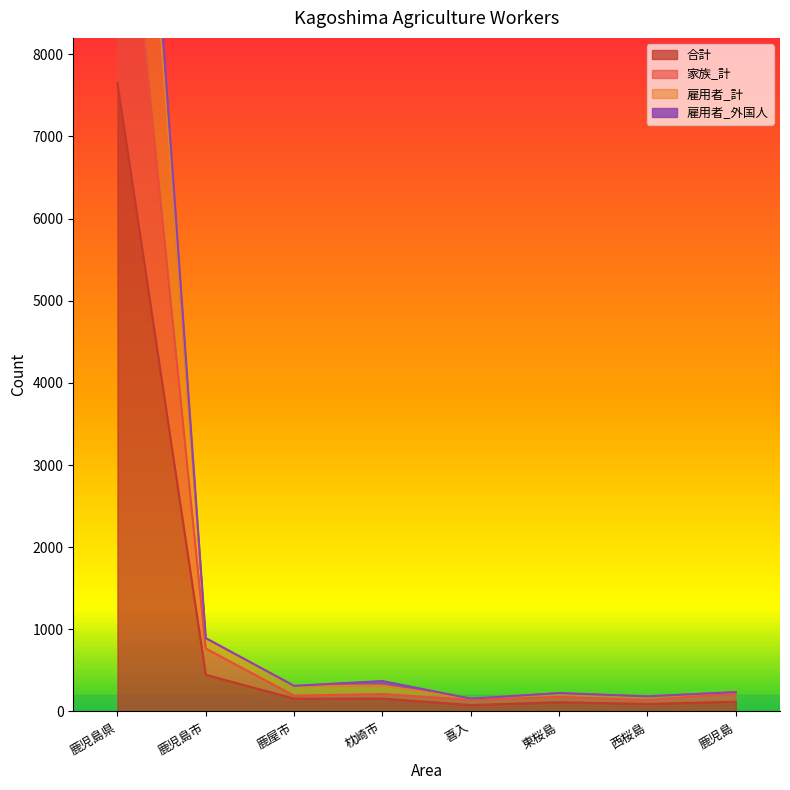

What is the label of the 3rd point from the left?

鹿屋市